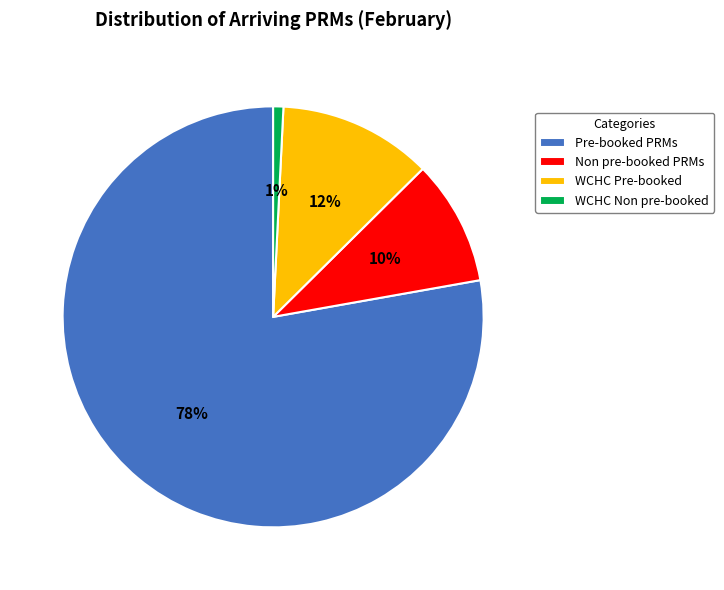

Which slice represents more than half of the pie?

Pre-booked PRMs